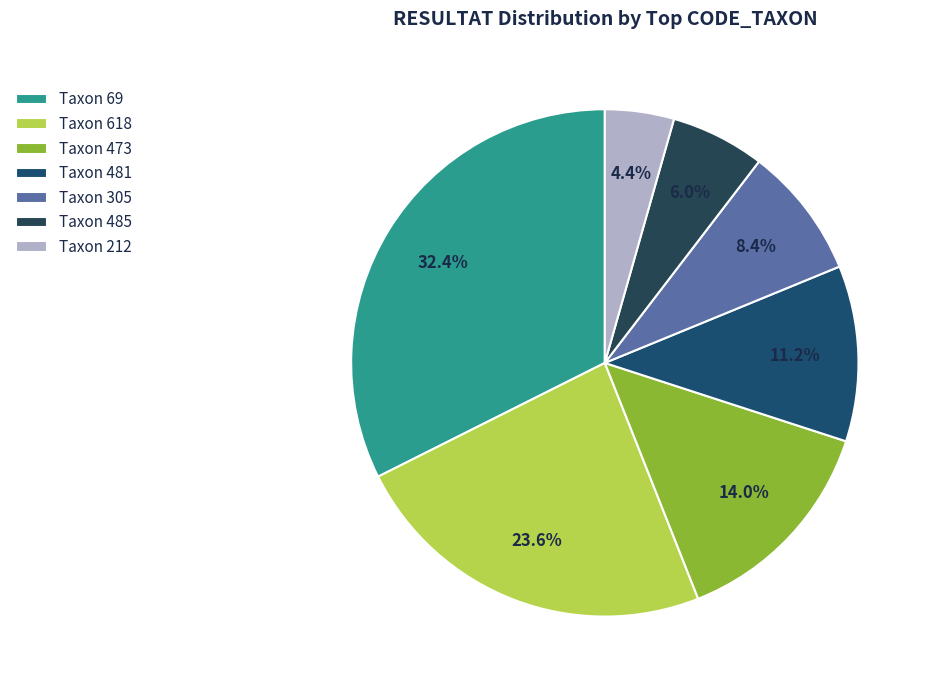

Which category has the smallest portion of the pie?

Taxon 212